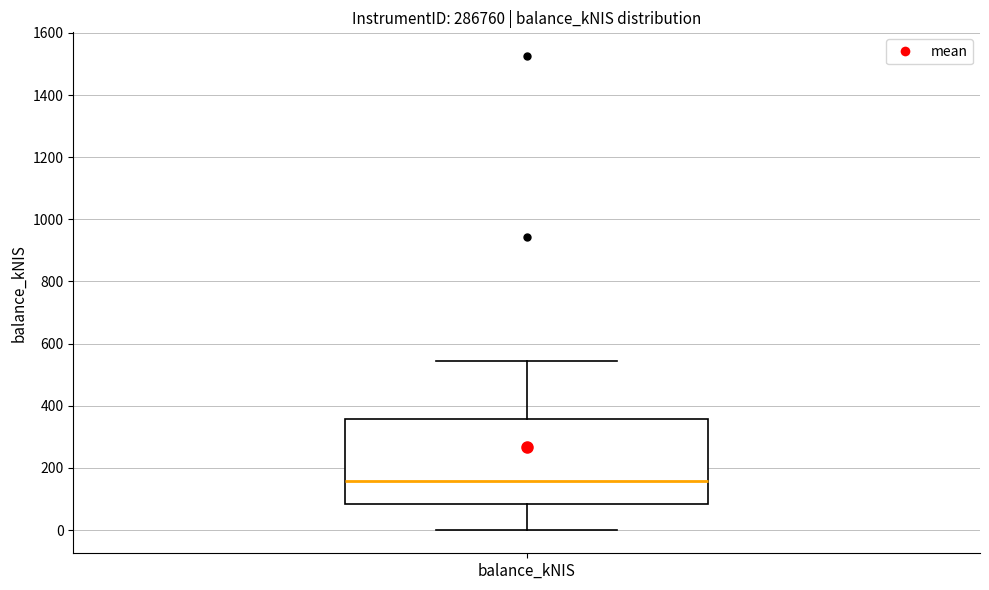

Transcribe this box plot: give where the median line is, the range the box spans, and where the two whiskers end, as read against the y-axis. The values are not printed on the chart, so give them approximately, as read against the axis.

median 160, box 80 to 360, whiskers 0 to 540